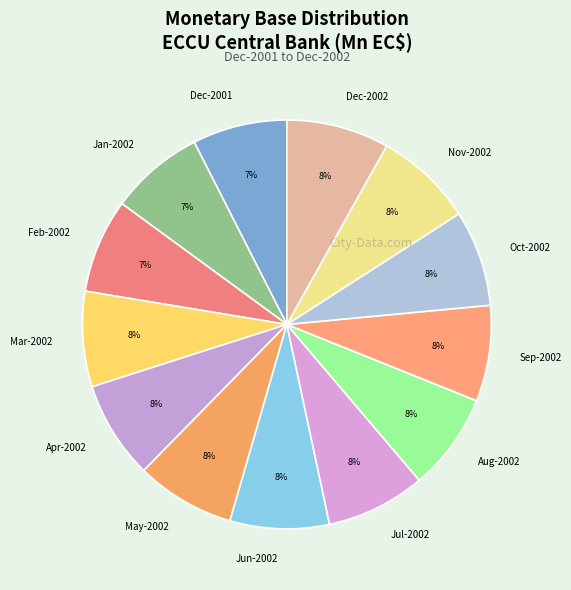

To the nearest percent, what percentage of the pie is Oct-2002?

8%